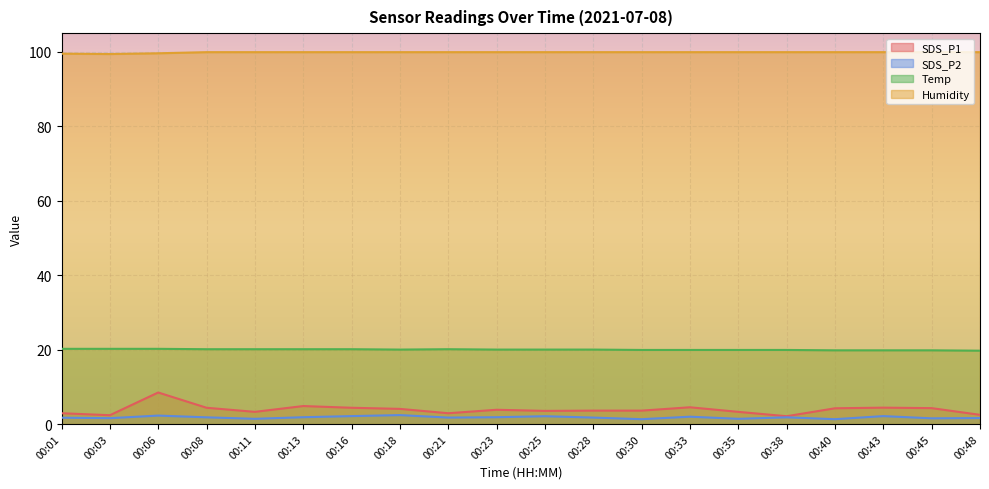

At which category is the sum across all series the highest?

00:06